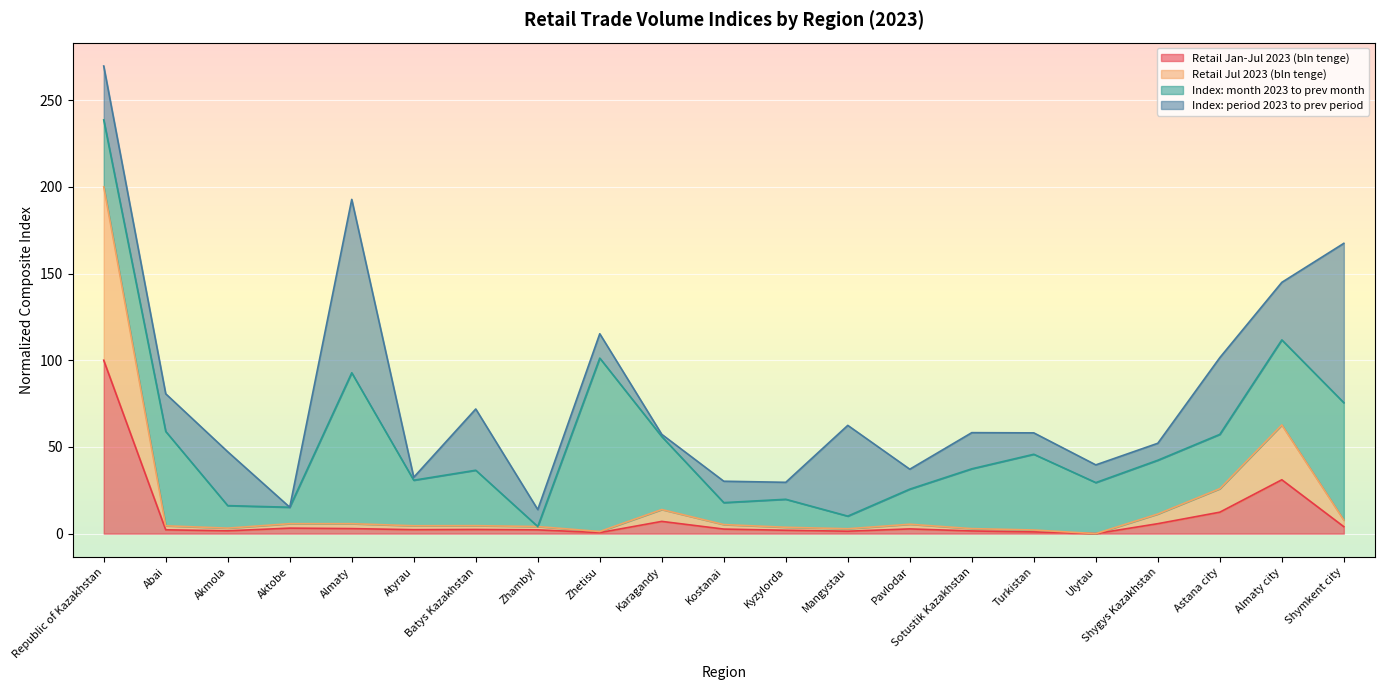

At which label does Retail Jan-Jul 2023 (bln tenge) reach its peak?

Republic of Kazakhstan